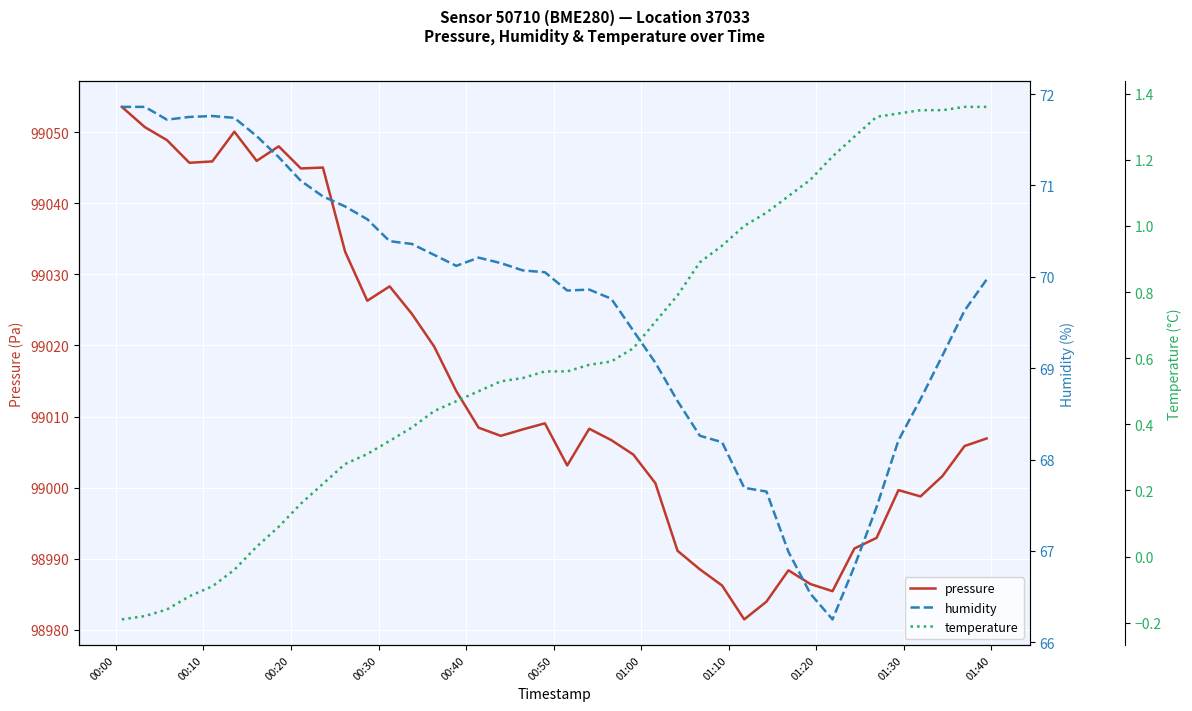

At 00:50, list the series in order from largest to smallest.

pressure, humidity, temperature